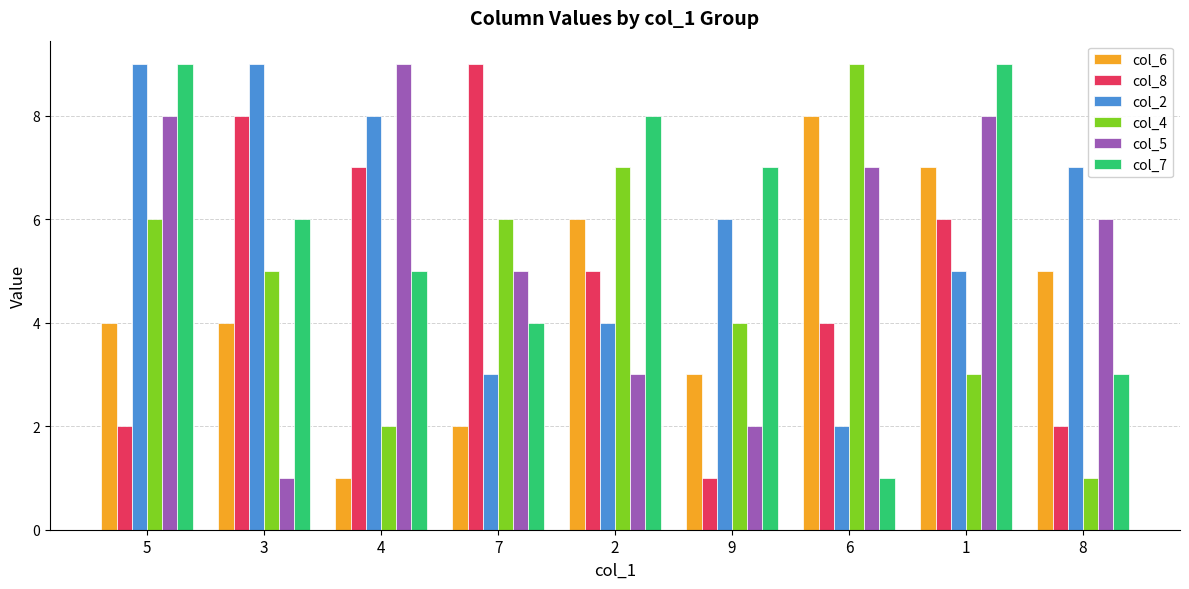

What is the total value across all series at 8?

24